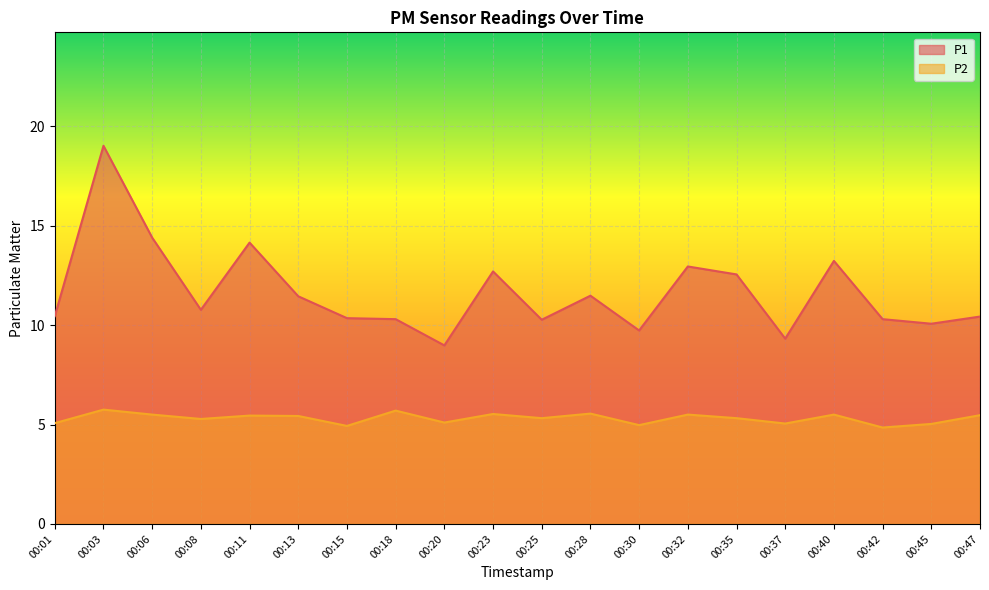

The P1 series shows 10.8 at 00:08. True or false?

True